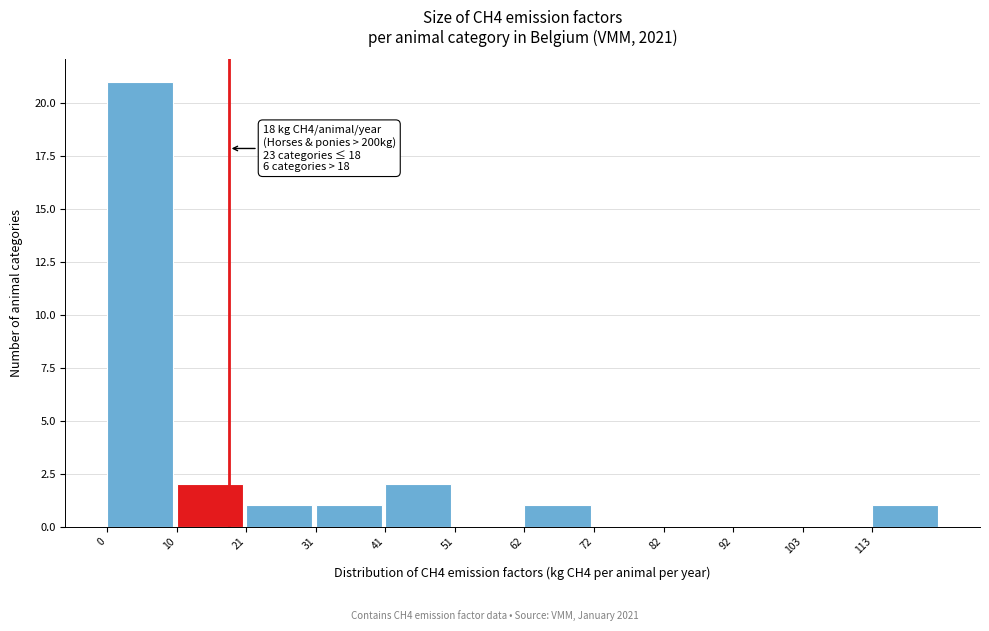

Which range on the x-axis has the tallest bar?

0 to 10